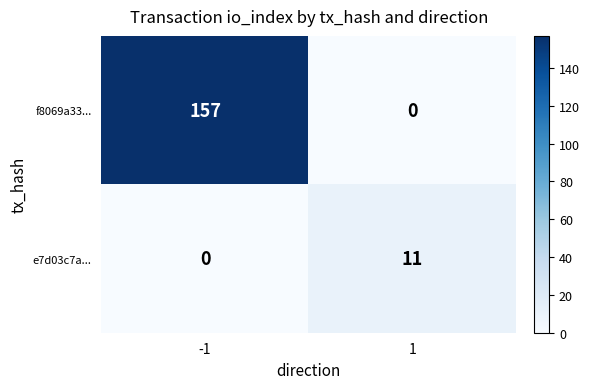

Which category has the highest value across all series?

-1